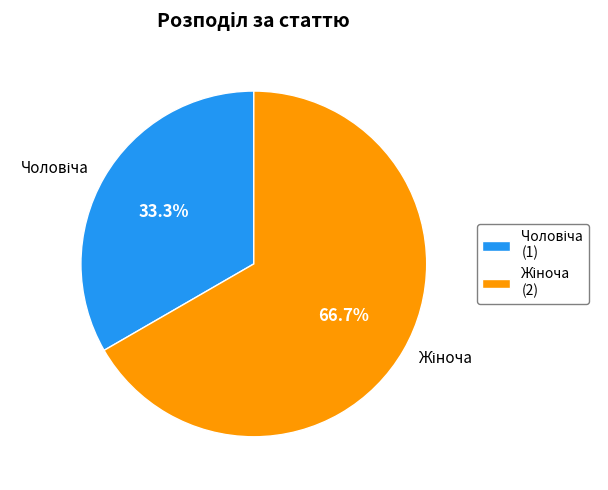

Is there any slice that represents more than half of the pie?

Yes